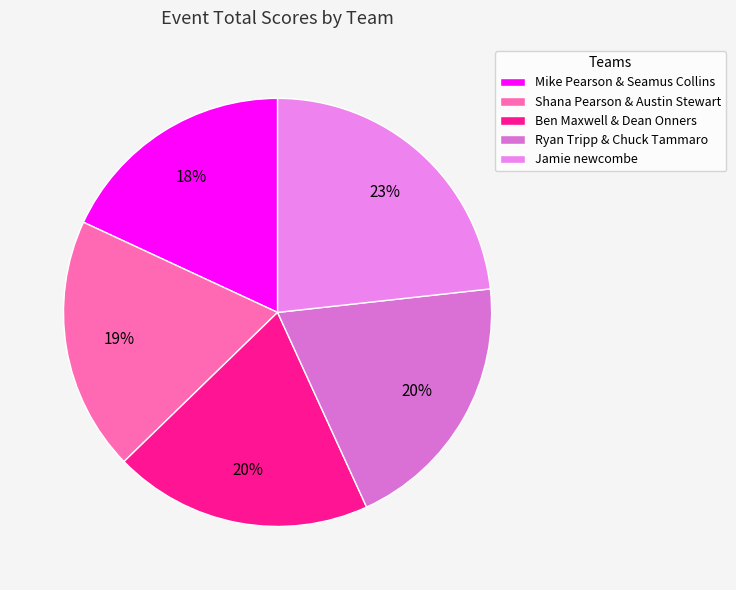

How much of the chart is everything except Jamie newcombe?

76.8%